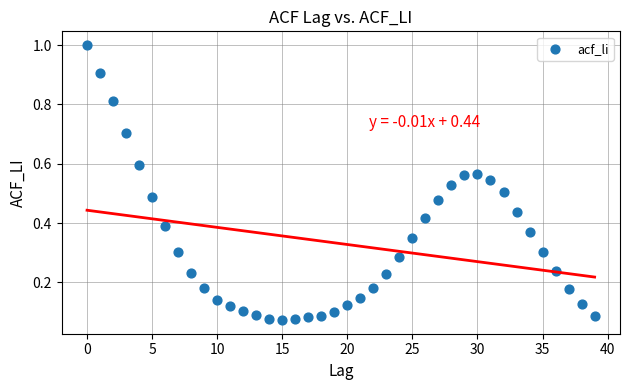

What is the range of Y values (max minus min)?

0.9